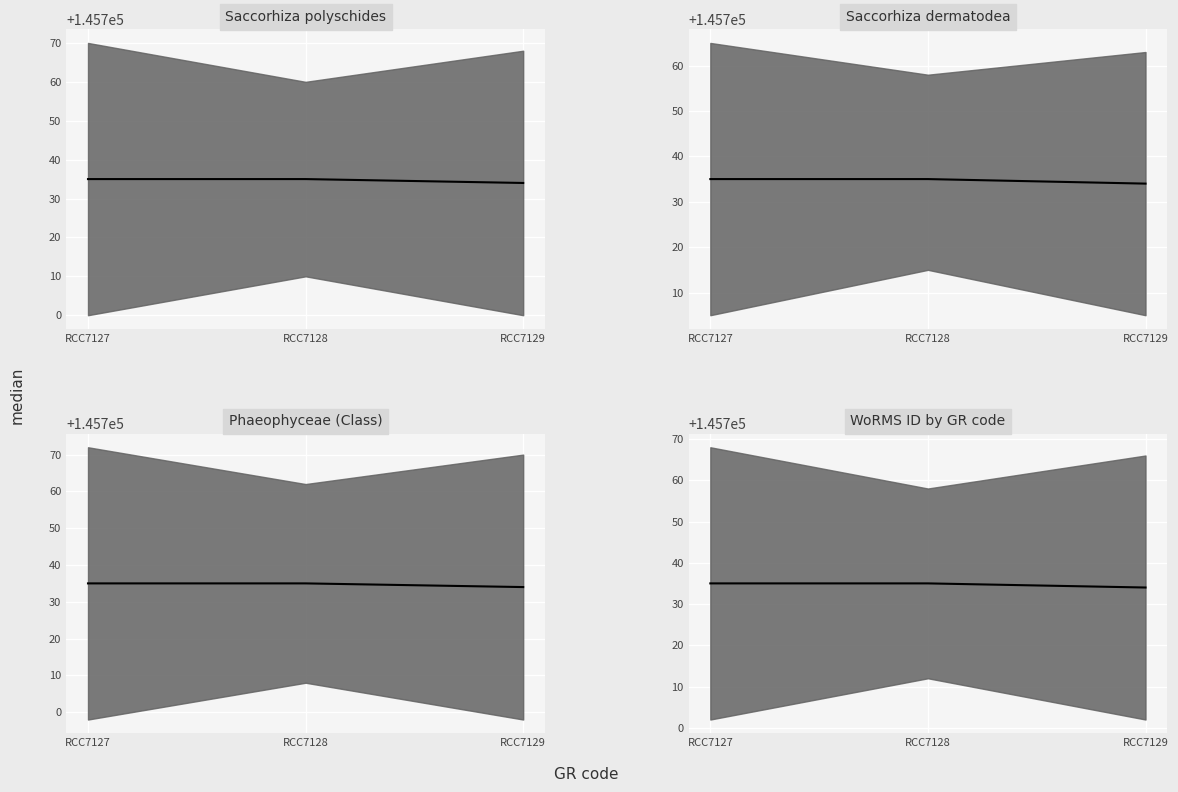

Rank the categories by value from highest to lowest.

RCC7127, RCC7128, RCC7129